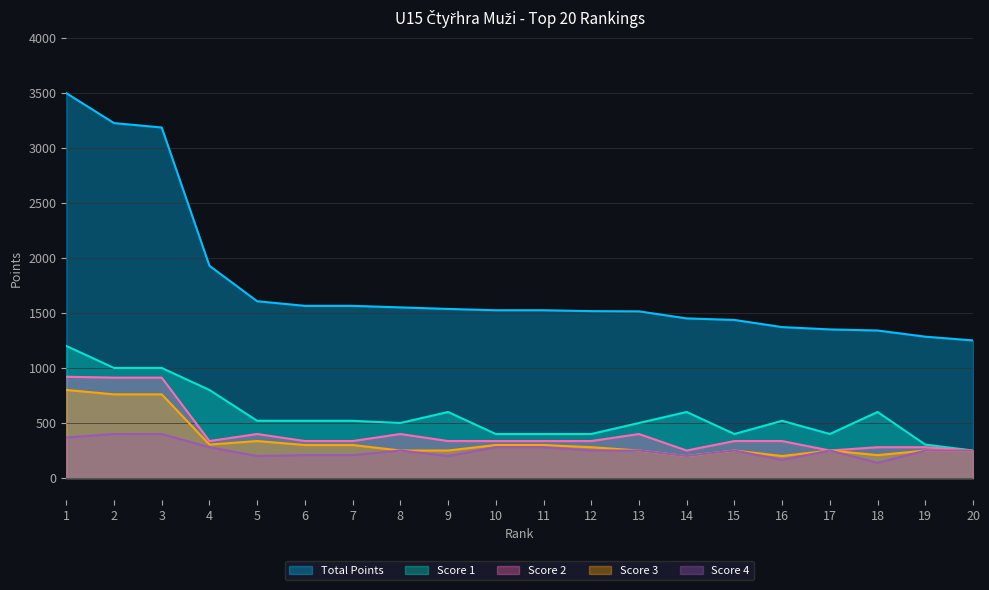

At which label is col_6 closest to 725?

4